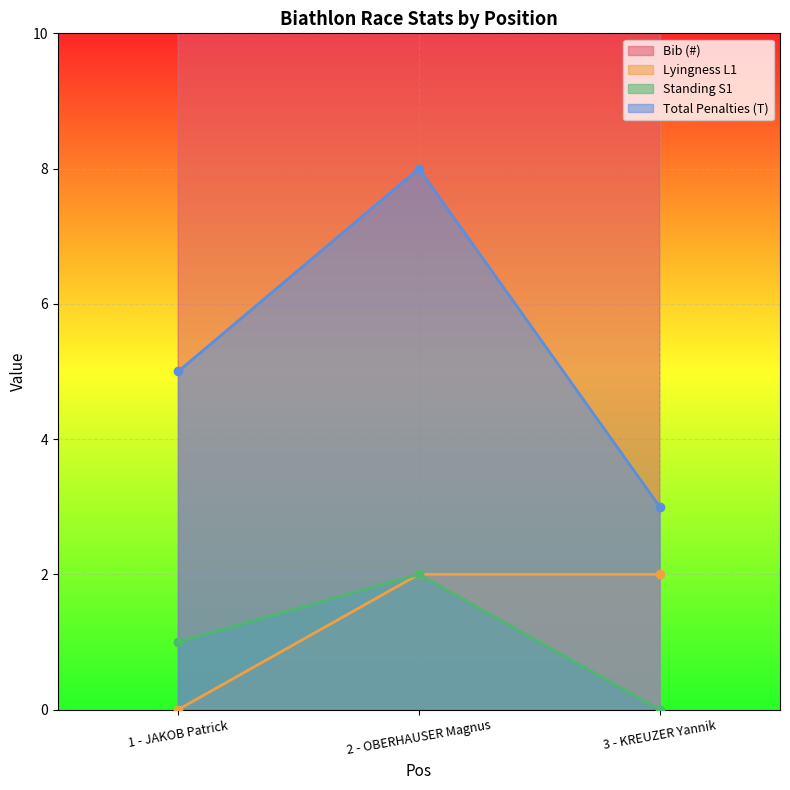

How many data points does each series have?

3